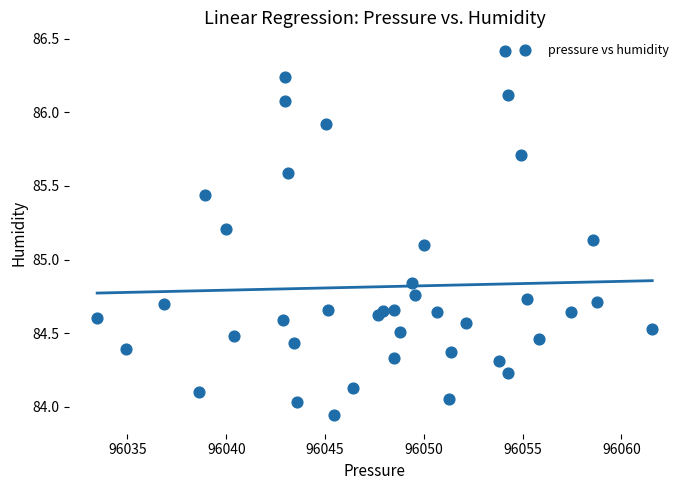

What is the range of Y values (max minus min)?

2.5